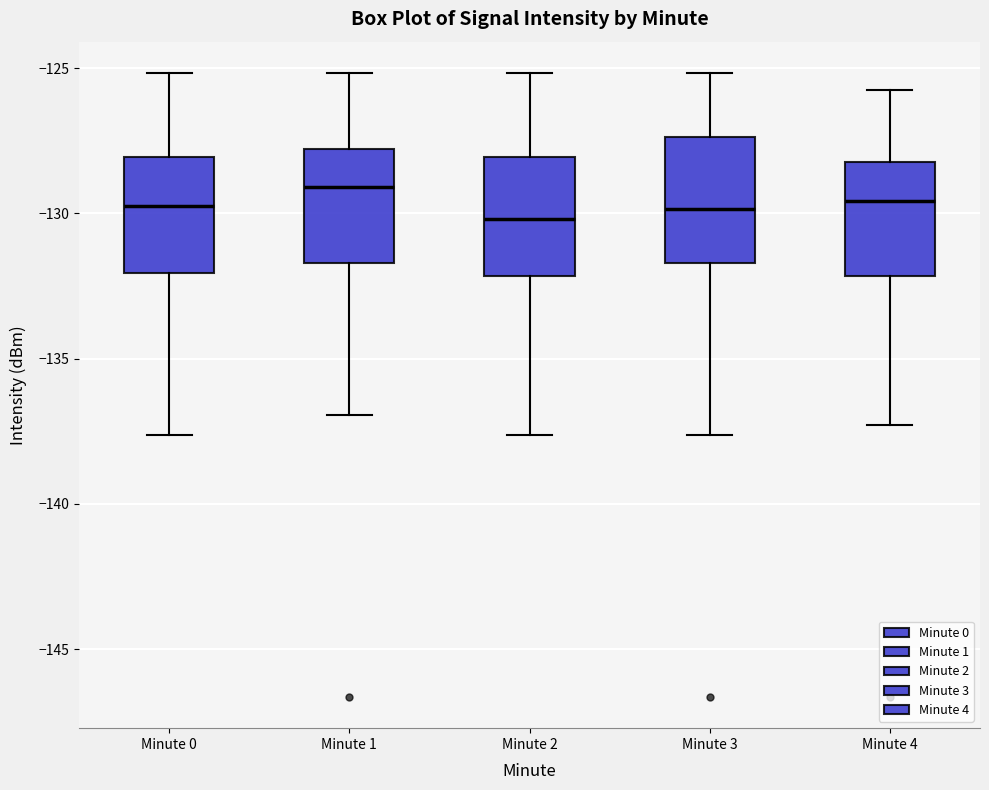

Reading left to right, transcribe this box plot: for each box, give where its median line is, the range the box spans, and where its two whiskers end, as read against the y-axis. The values are not printed on the chart, so give them approximately, as read against the axis.

Minute 0: median -130.0, box -132.0 to -128.0, whiskers -137.5 to -125.0
Minute 1: median -129.0, box -131.5 to -128.0, whiskers -137.0 to -125.0
Minute 2: median -130.0, box -132.0 to -128.0, whiskers -137.5 to -125.0
Minute 3: median -130.0, box -131.5 to -127.5, whiskers -137.5 to -125.0
Minute 4: median -129.5, box -132.0 to -128.0, whiskers -137.5 to -126.0